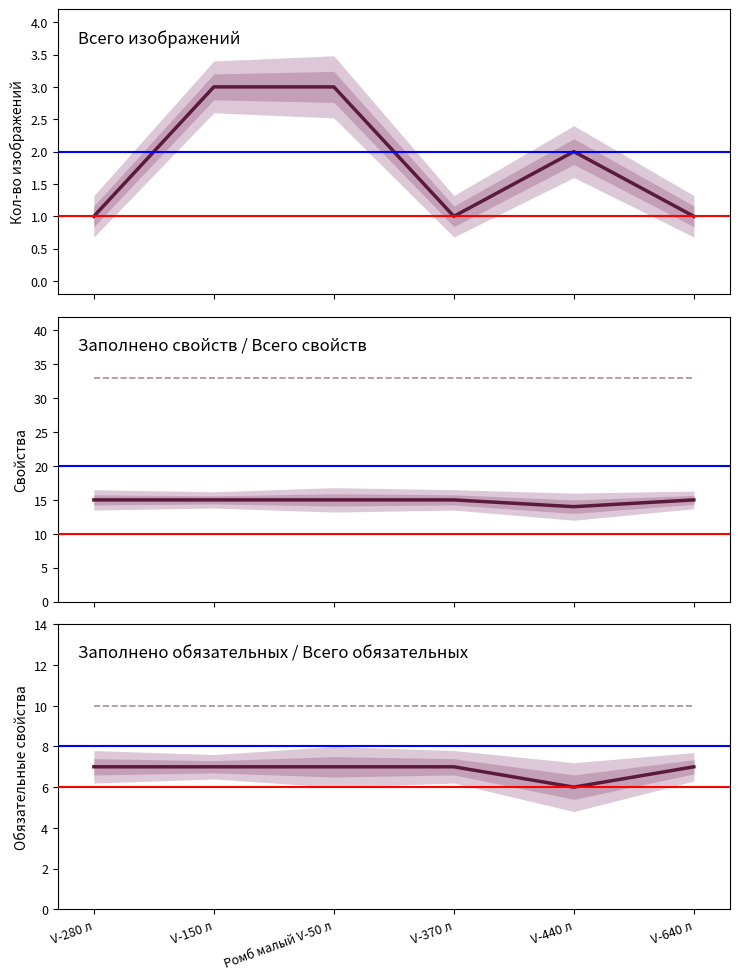

True or false: Всего обязательных свойств has a value of 15 at V-370 л.

False